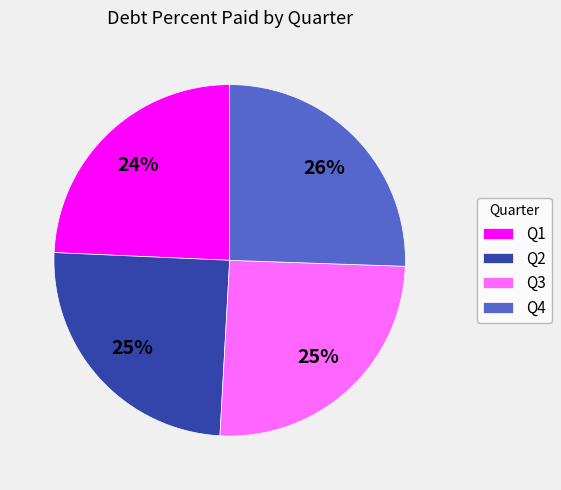

What is the ratio of the value at Q1 to the value at Q3?

1.0